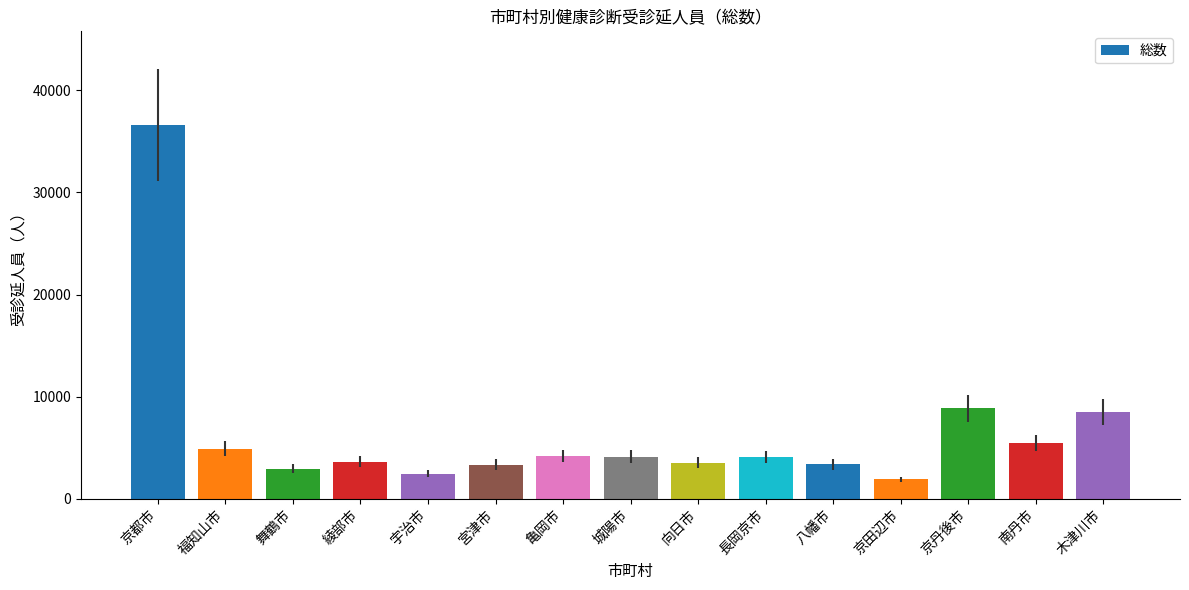

The chart shows a value of 6142 at 向日市. True or false?

False